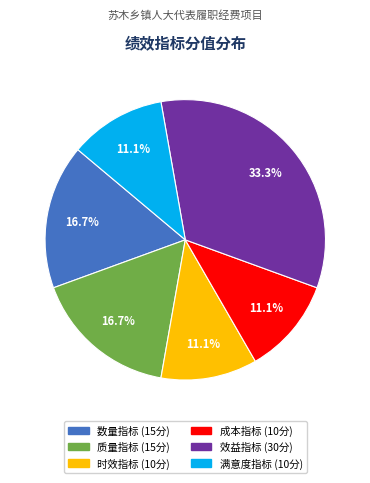

Count the number of slices in the pie.

6